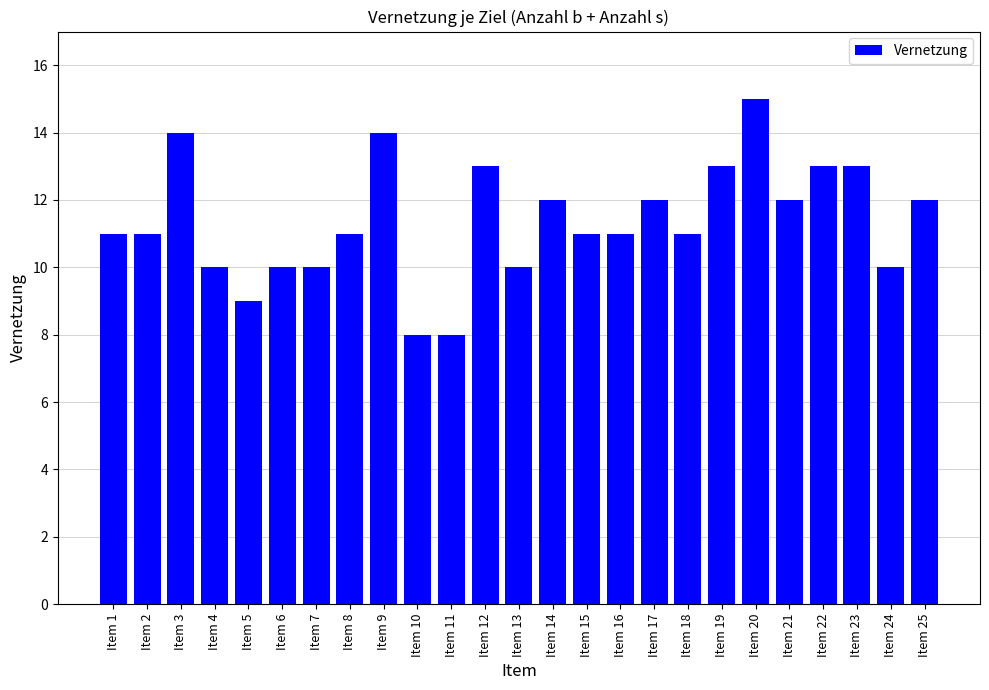

Is it true that the value at Item 11 is 8?

True